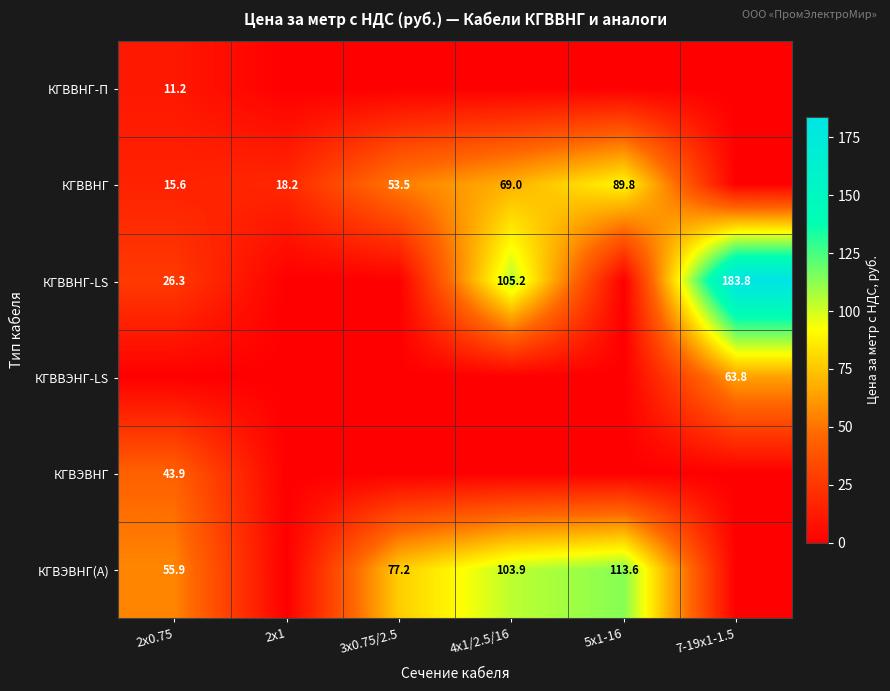

The КГВВНГ-П series shows 6.1 at 2х0.75. True or false?

False